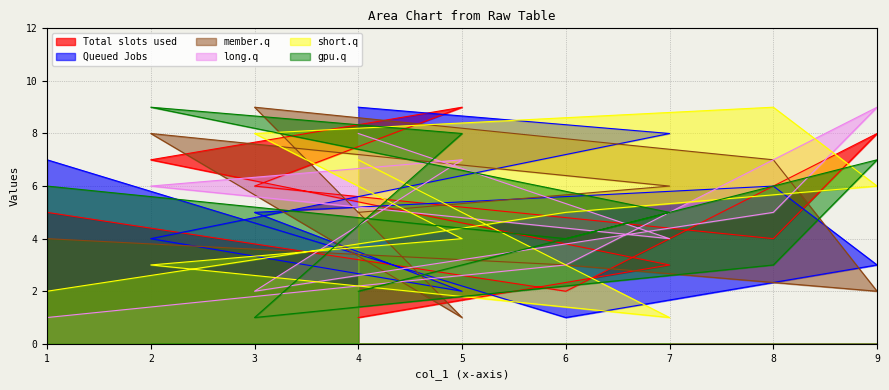

At which label does col_5 reach its peak?

5